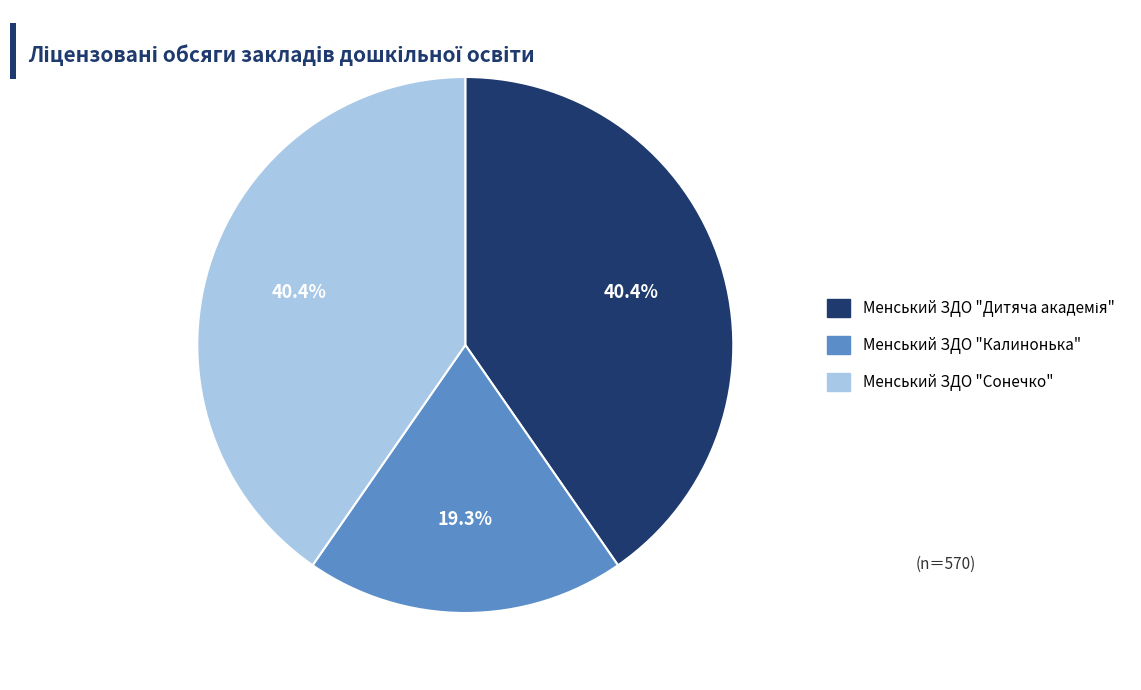

Does Менський ЗДО "Сонечко" account for over 50% of the chart?

No